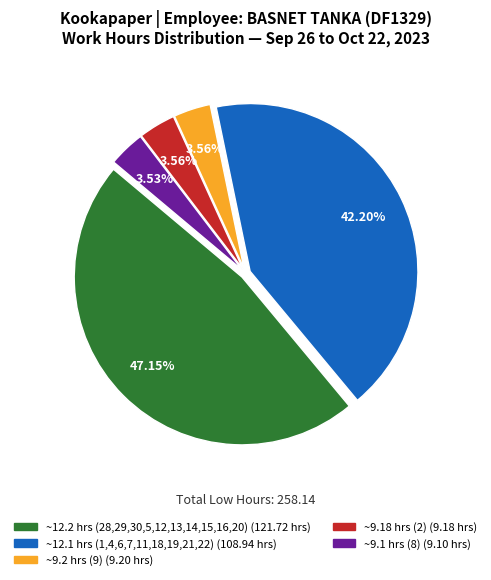

Is there any slice that represents more than half of the pie?

No